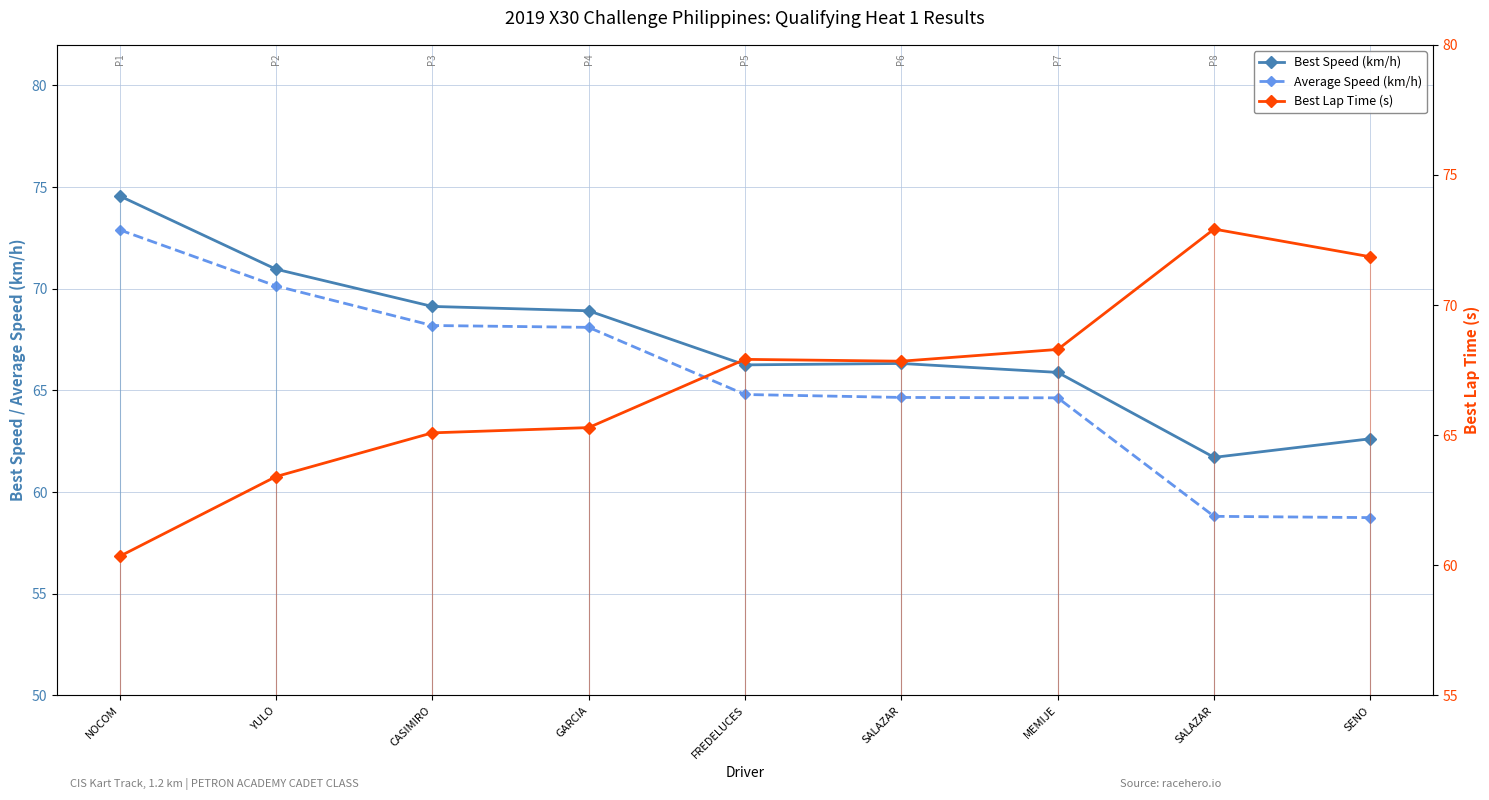

True or false: Average Speed (km/h) has more than 0 interior local peaks.

False